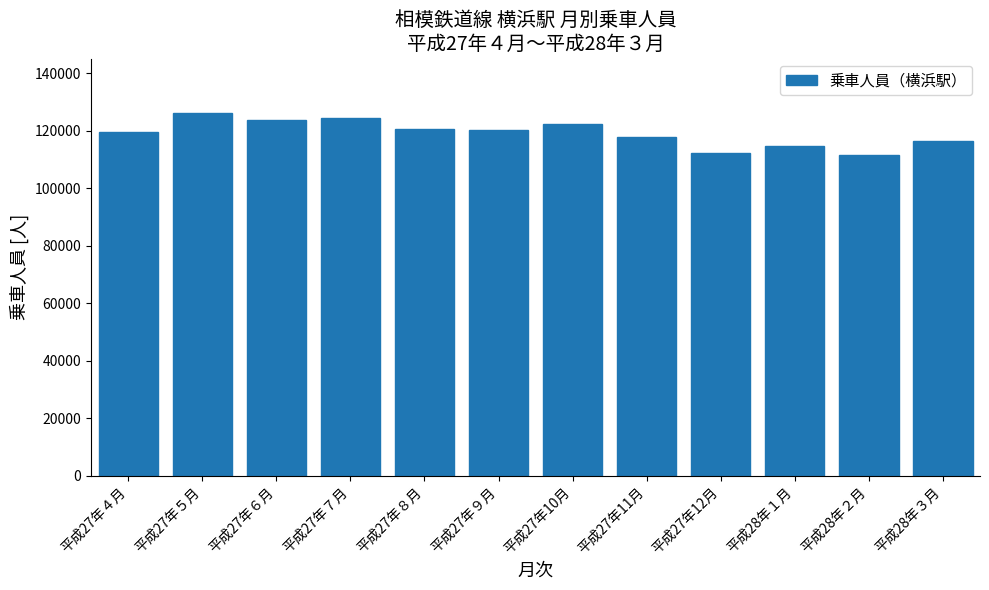

What is the label of the 2nd bar from the left?

平成27年５月